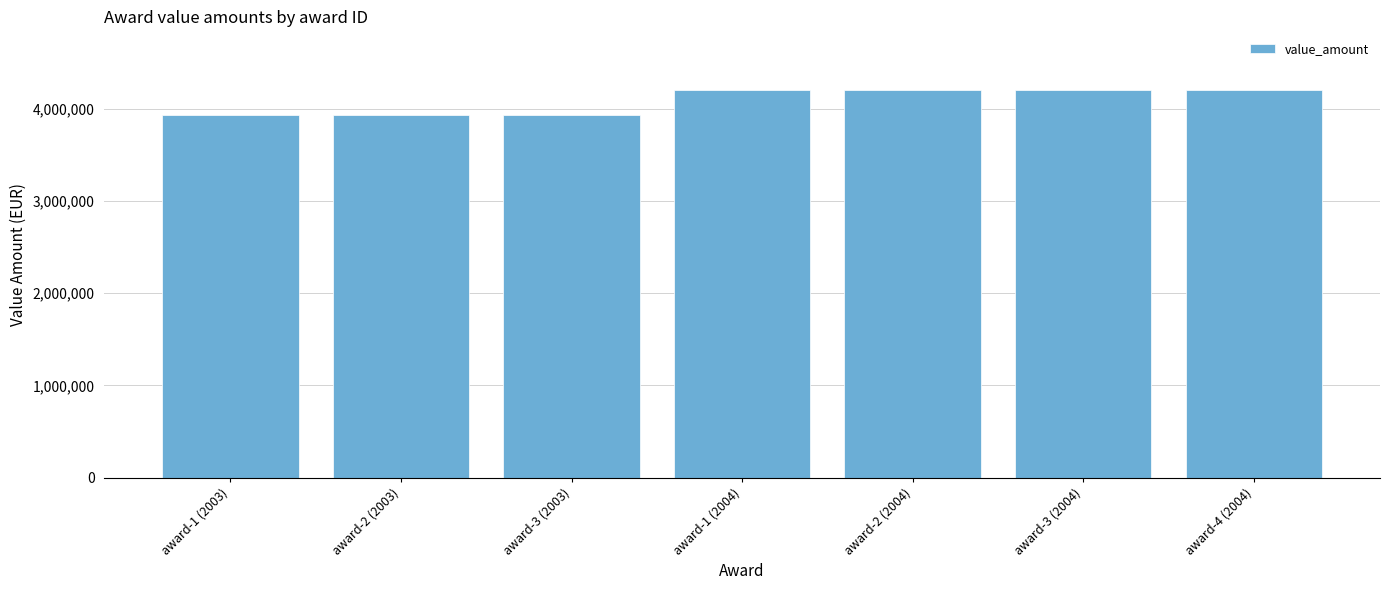

What is the difference between the second highest and minimum values?

272509.1